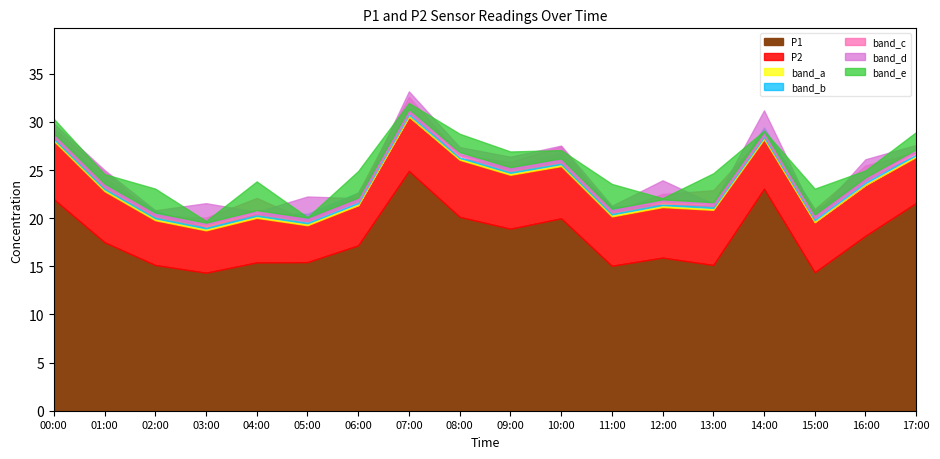

True or false: P1 has a value of 34.3 at 07:00.

False